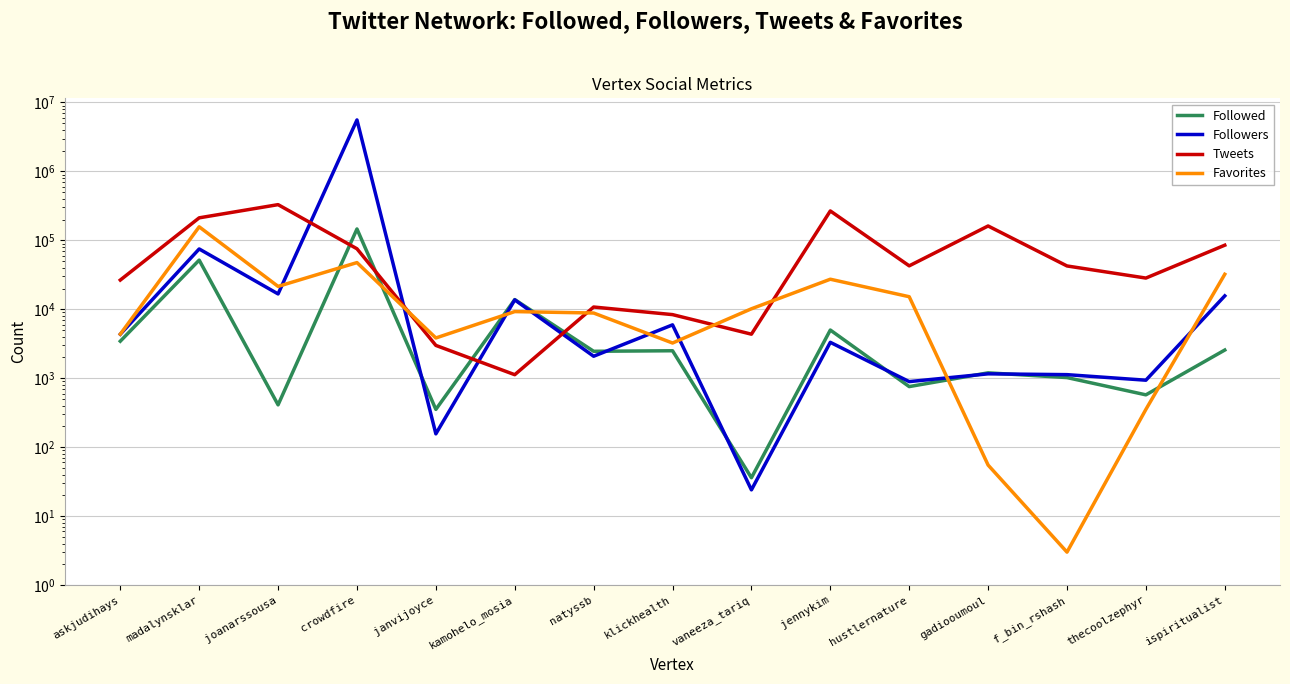

What is the greatest value displayed?

5582416